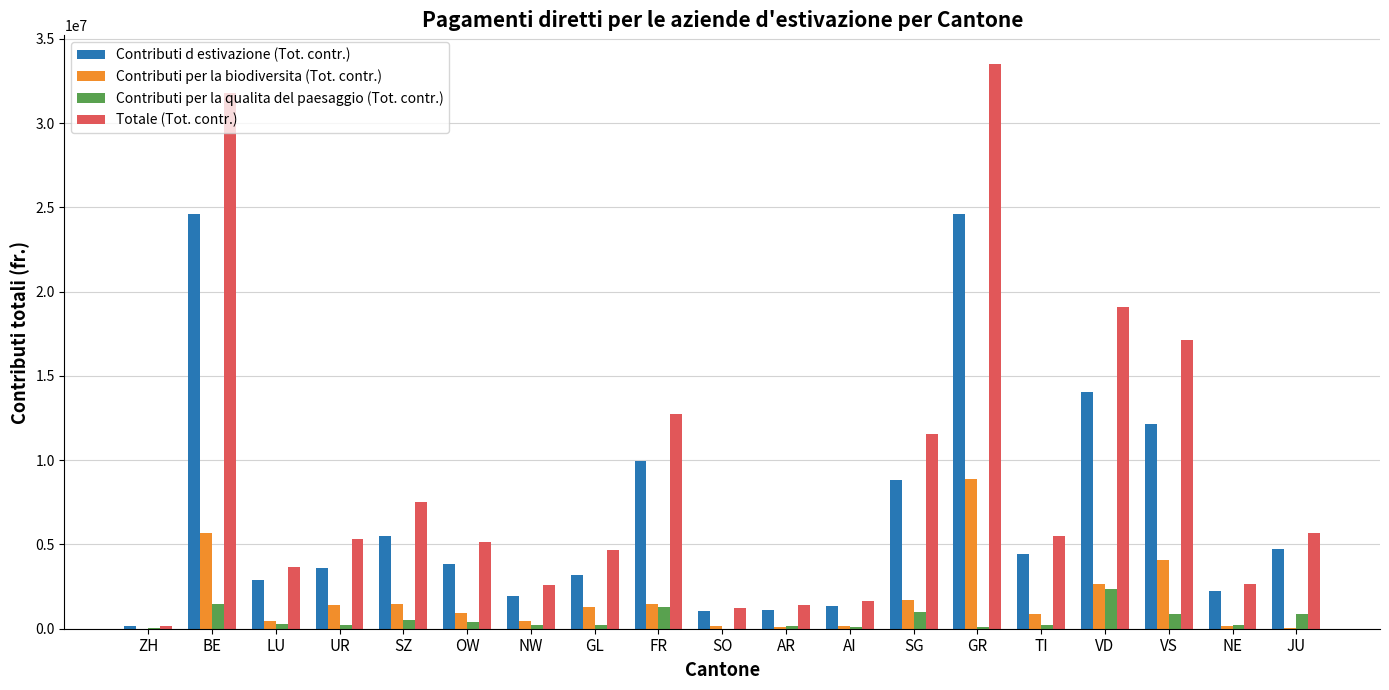

What is the maximum value for Contributi d estivazione (Tot. contr.)?

24614232.5